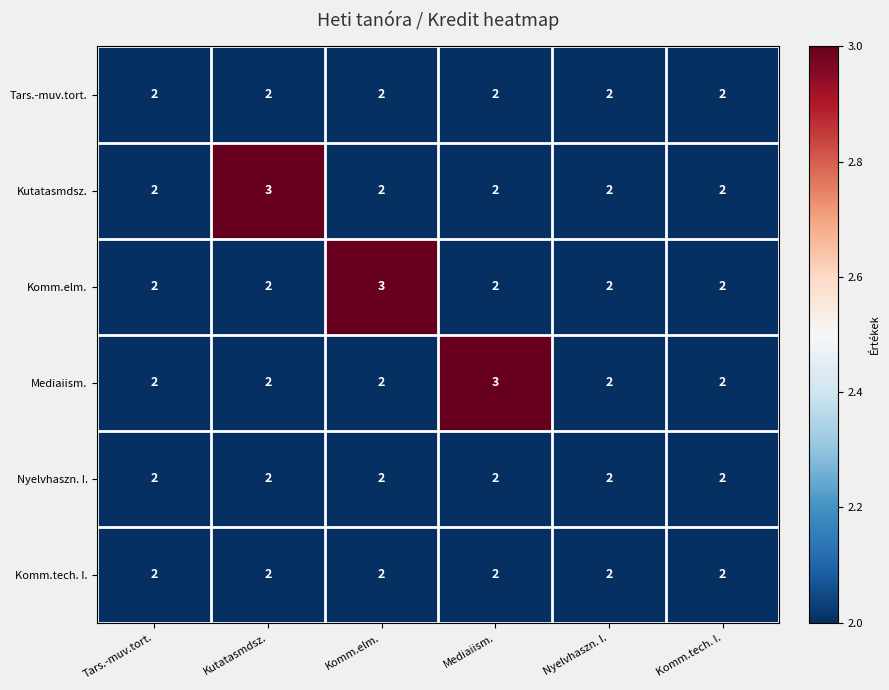

What is the total value across all series at Tars.-muv.tort.?

12